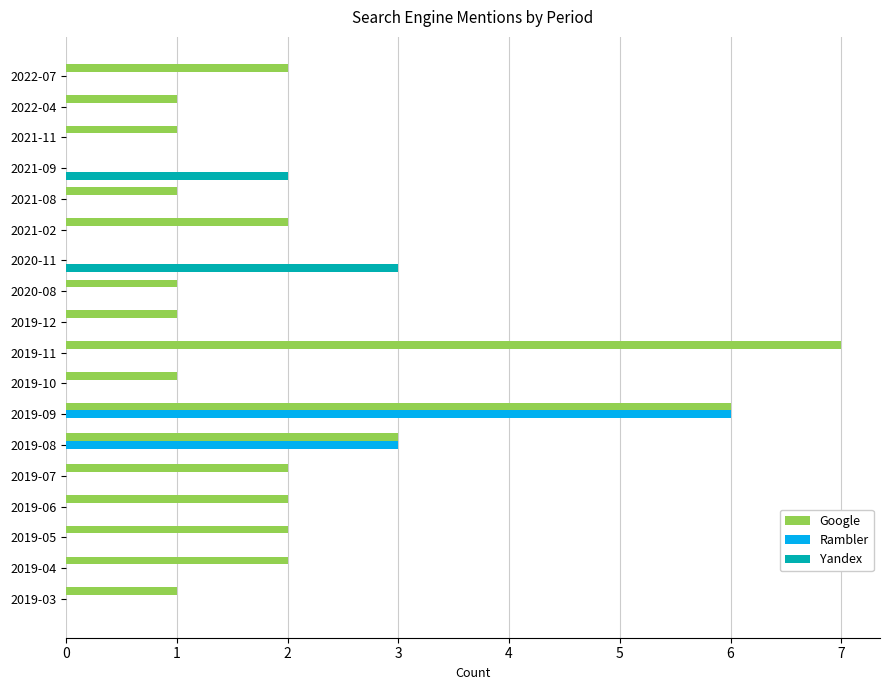

The Google series shows 3 at 2019-06. True or false?

False